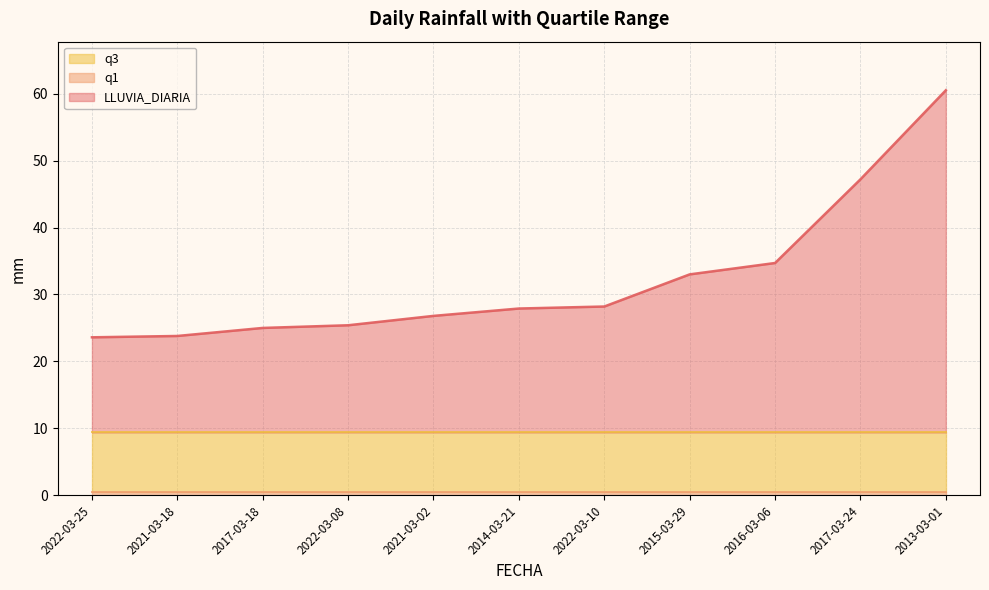

List the series in order of their peak value, highest first.

LLUVIA_DIARIA, q3, q1